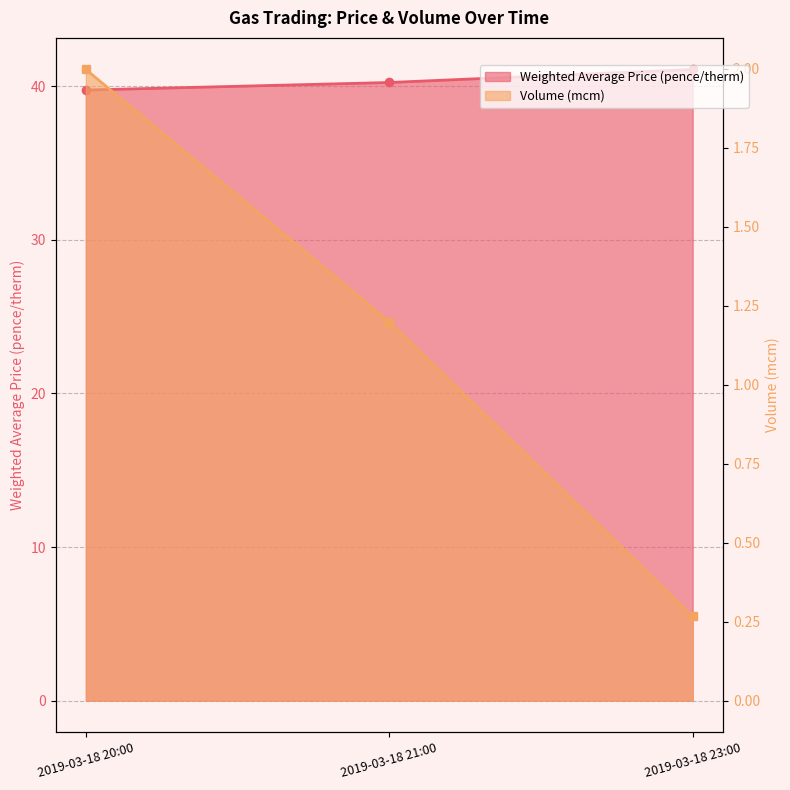

What is the label of the 1st point from the left?

2019-03-18 20:00